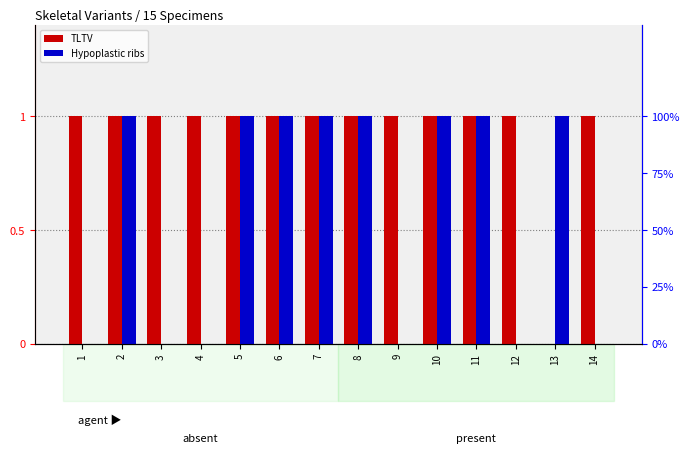

True or false: TLTV has a value of 1 at 9.

True